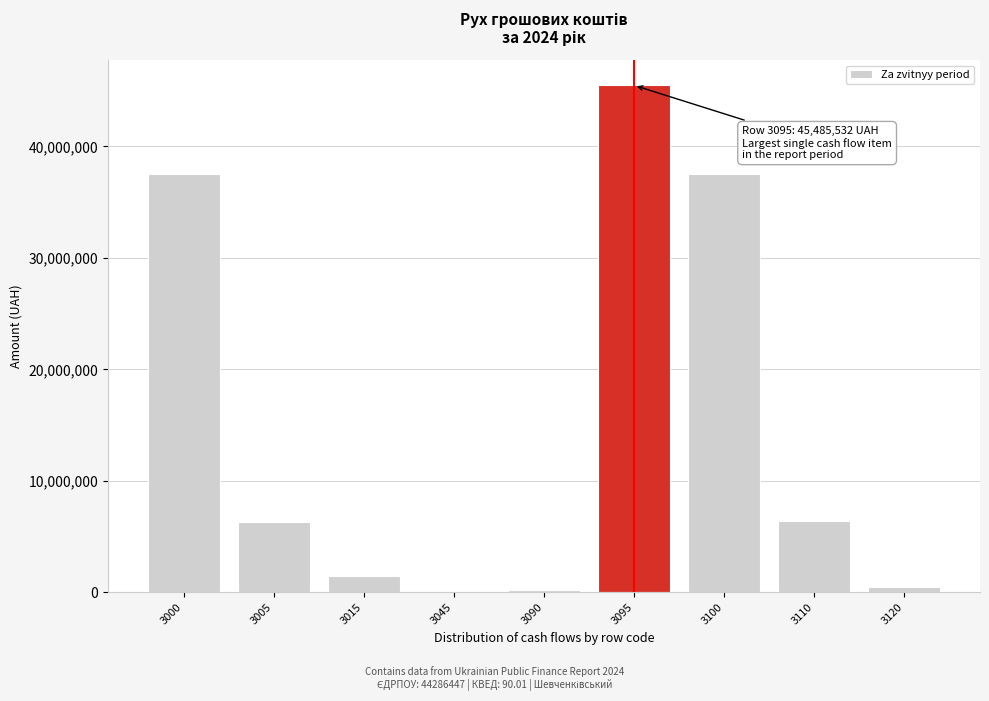

What is the change in value from 3015 to 3095?

+43990885